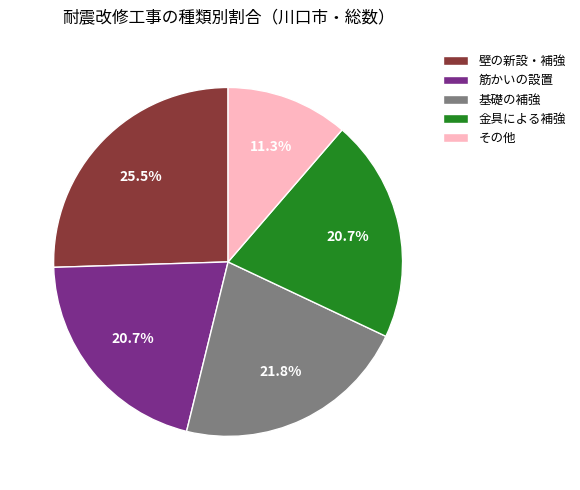

Which slice is the largest?

壁の新設・補強